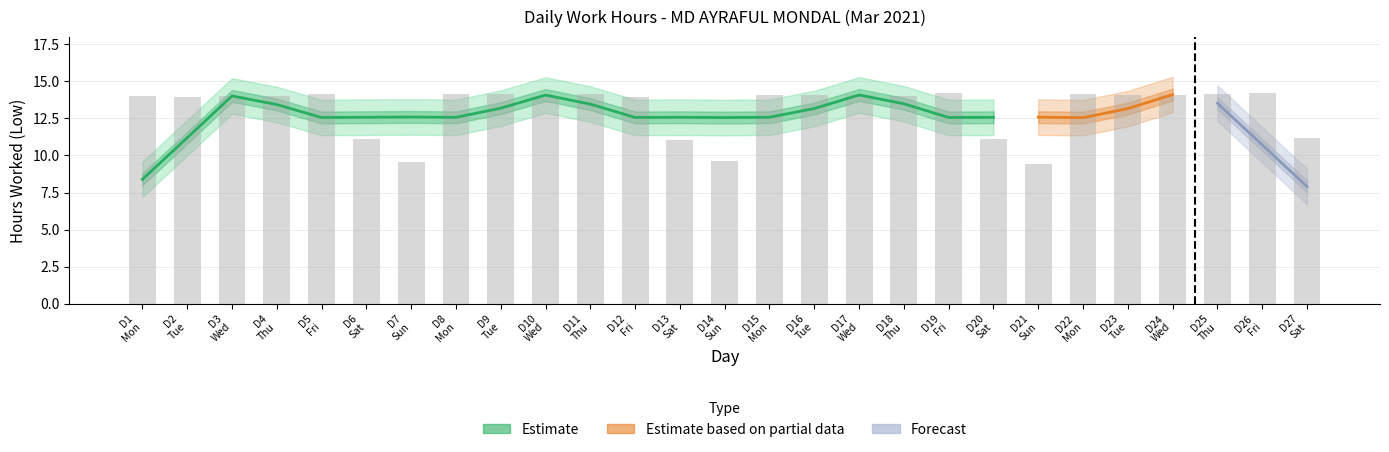

How many bars are there in total?

27